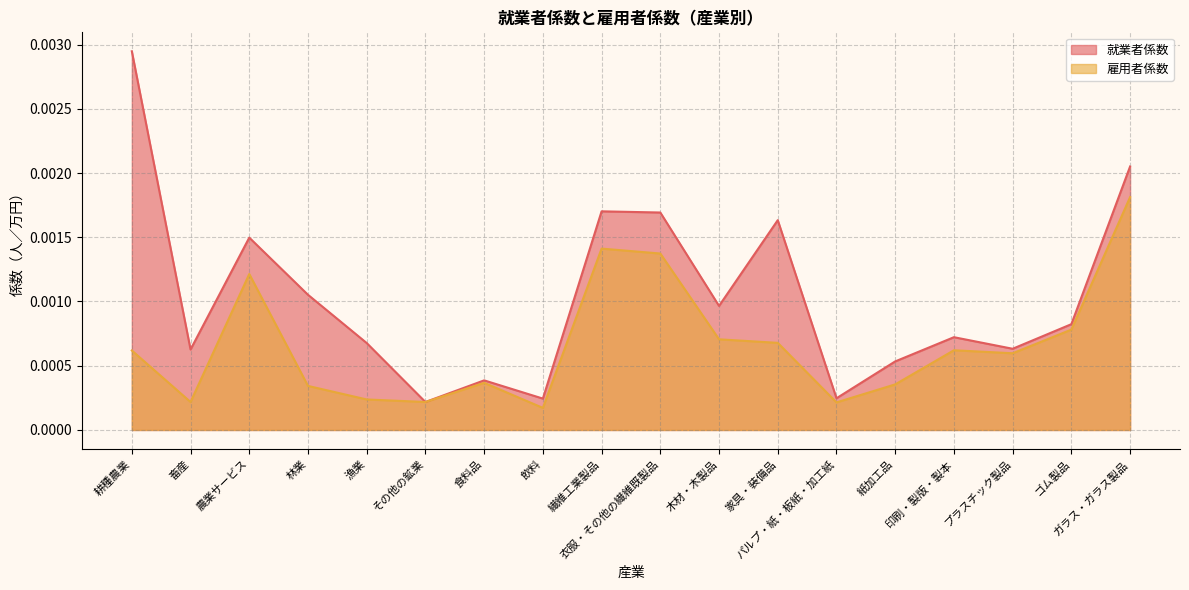

True or false: 就業者係数 and 雇用者係数 intersect in this chart.

False